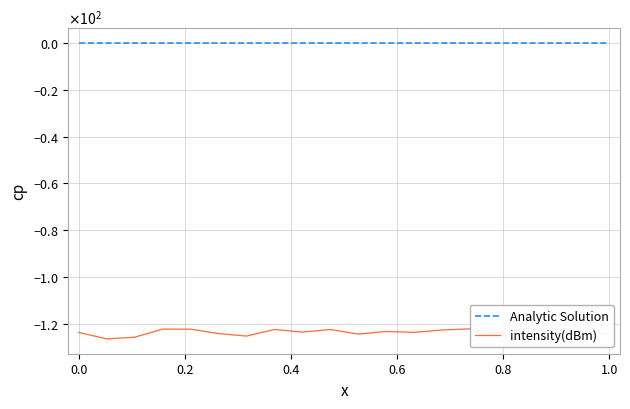

Which series has the largest range (max minus min)?

intensity(dBm)